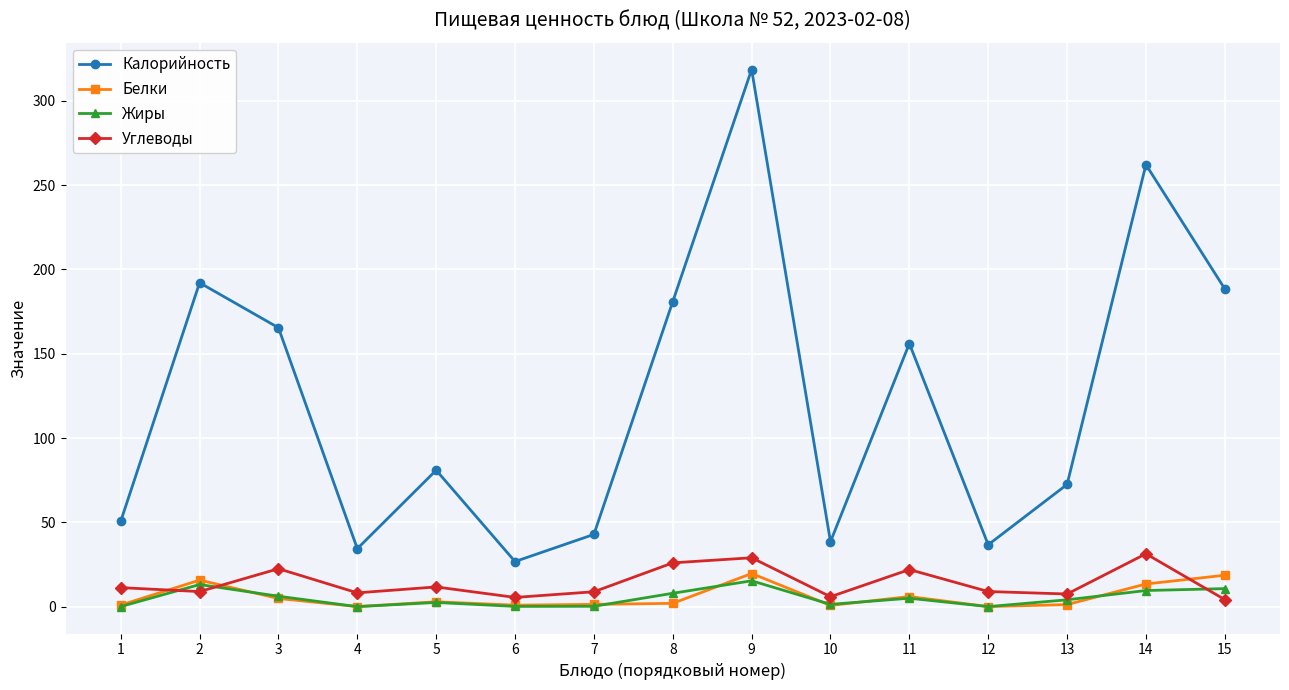

True or false: Жиры and Белки intersect in this chart.

True